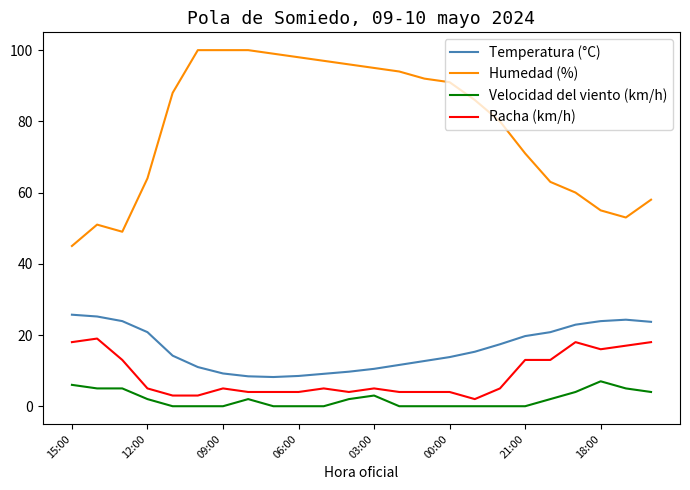

Which series has the largest range (max minus min)?

Humedad (%)